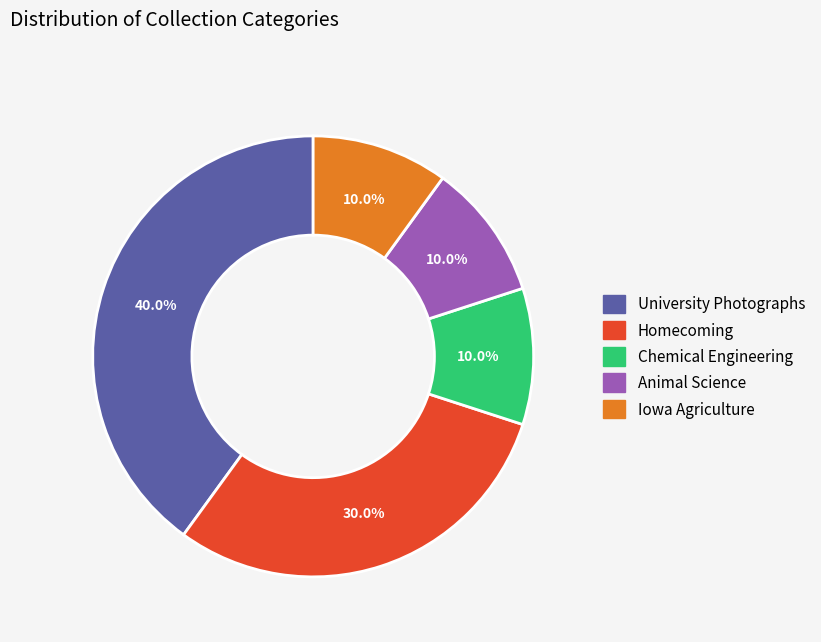

How many slices are in this pie chart?

5